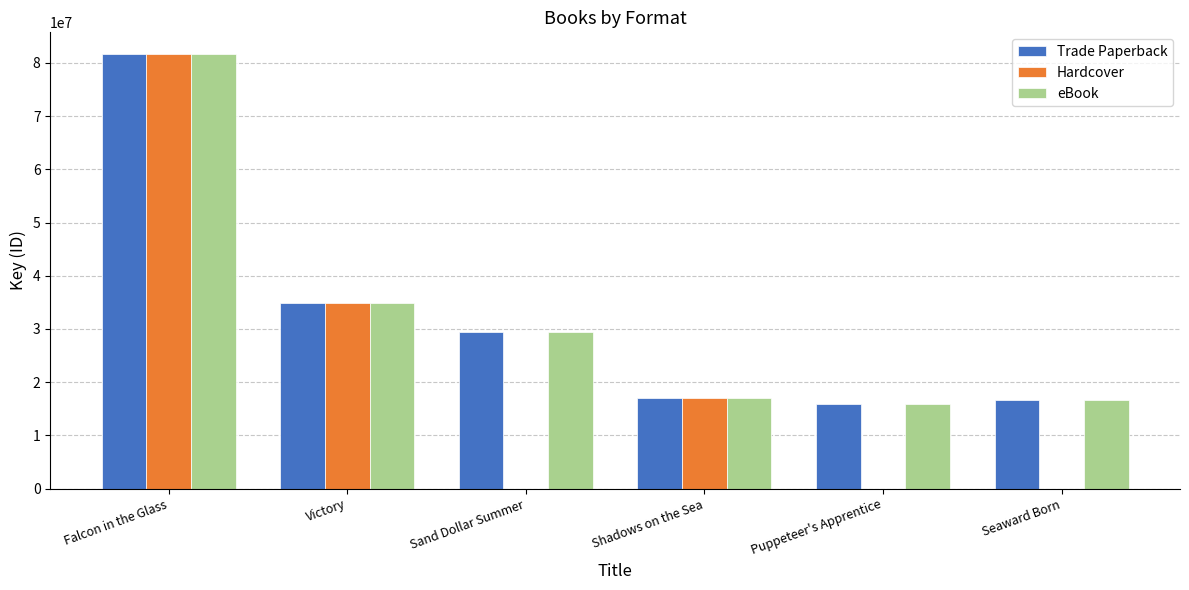

Which series has the widest spread of values?

Hardcover